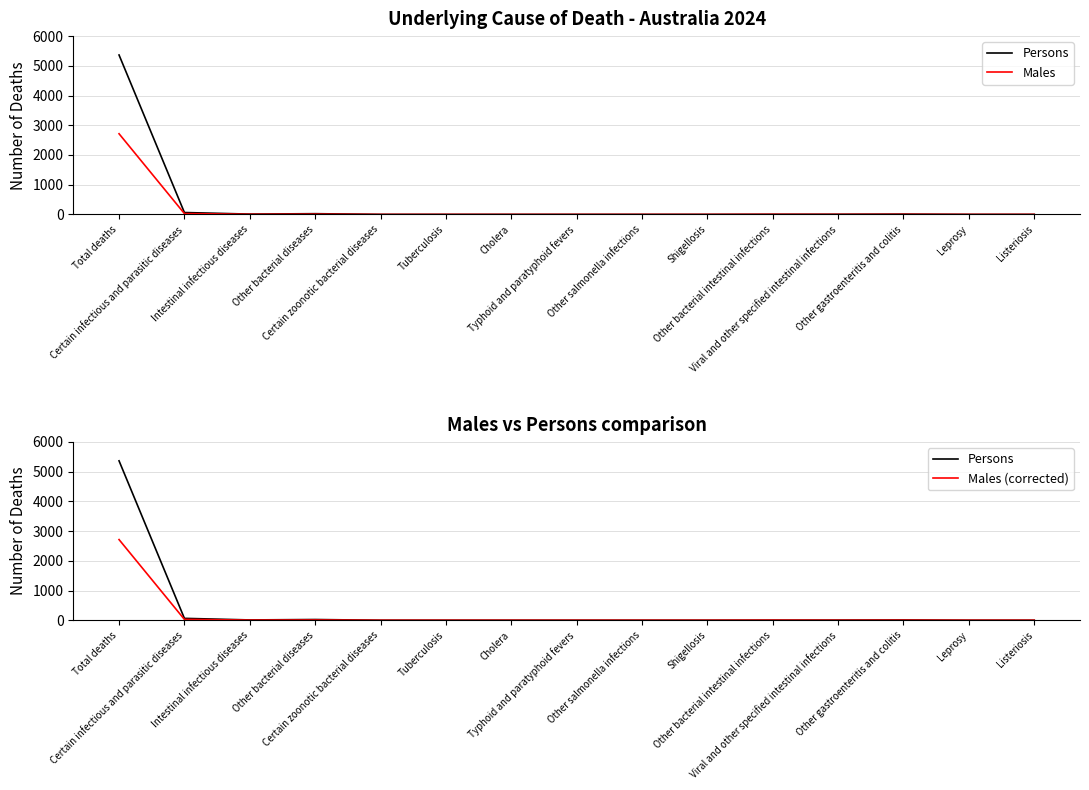

How many data points in Persons are above 0?

7